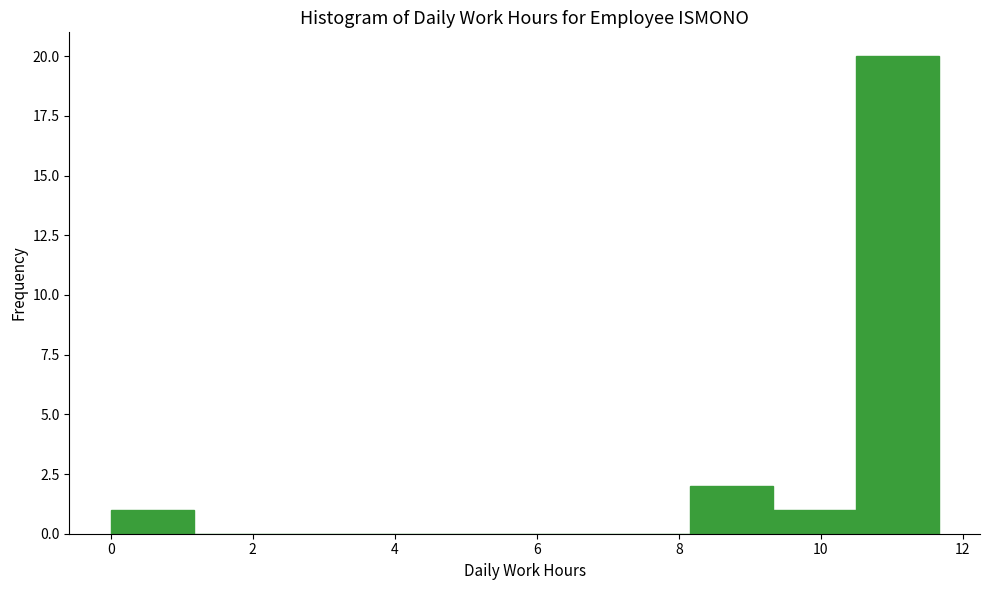

Which range on the x-axis has the tallest bar?

10.4 to 11.6